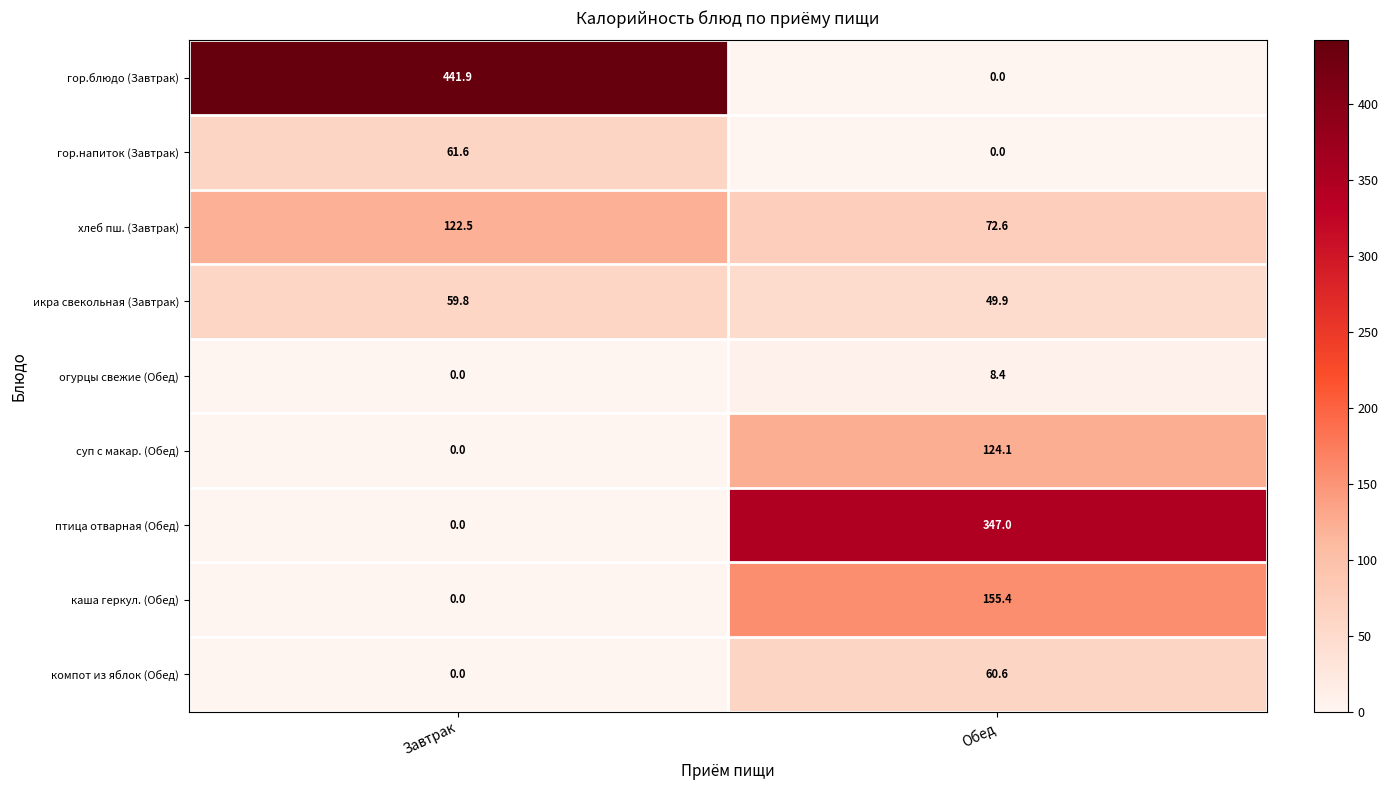

Reading left to right, transcribe all the data shown in this chart.

гор.блюдо (Завтрак): Завтрак=441.9	Обед=0.0
гор.напиток (Завтрак): Завтрак=61.6	Обед=0.0
хлеб пш. (Завтрак): Завтрак=122.5	Обед=72.6
икра свекольная (Завтрак): Завтрак=59.8	Обед=49.9
огурцы свежие (Обед): Завтрак=0.0	Обед=8.4
суп с макар. (Обед): Завтрак=0.0	Обед=124.1
птица отварная (Обед): Завтрак=0.0	Обед=347.0
каша геркул. (Обед): Завтрак=0.0	Обед=155.4
компот из яблок (Обед): Завтрак=0.0	Обед=60.6